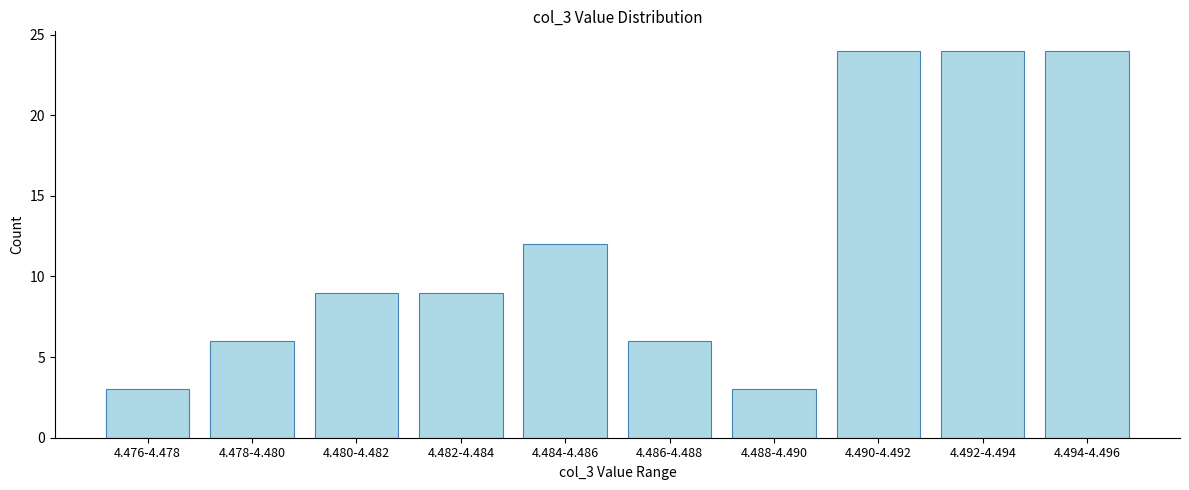

Reading left to right, transcribe all the data shown in this chart.

4.476-4.478=3	4.478-4.480=6	4.480-4.482=9	4.482-4.484=9	4.484-4.486=12	4.486-4.488=6	4.488-4.490=3	4.490-4.492=24	4.492-4.494=24	4.494-4.496=24